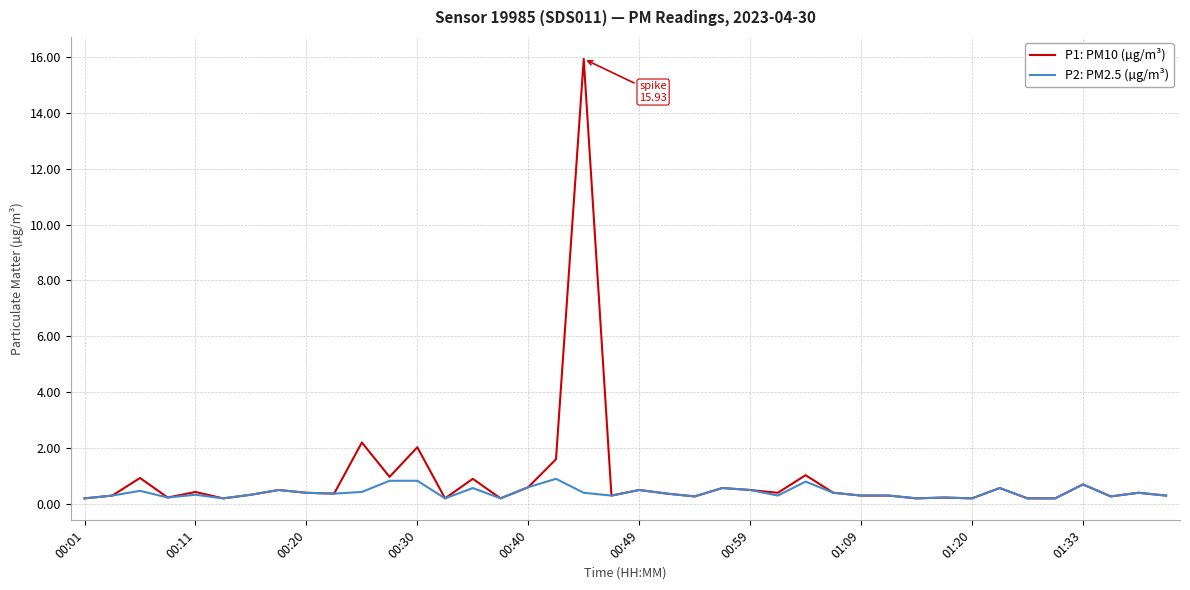

What is the greatest value displayed?

15.9